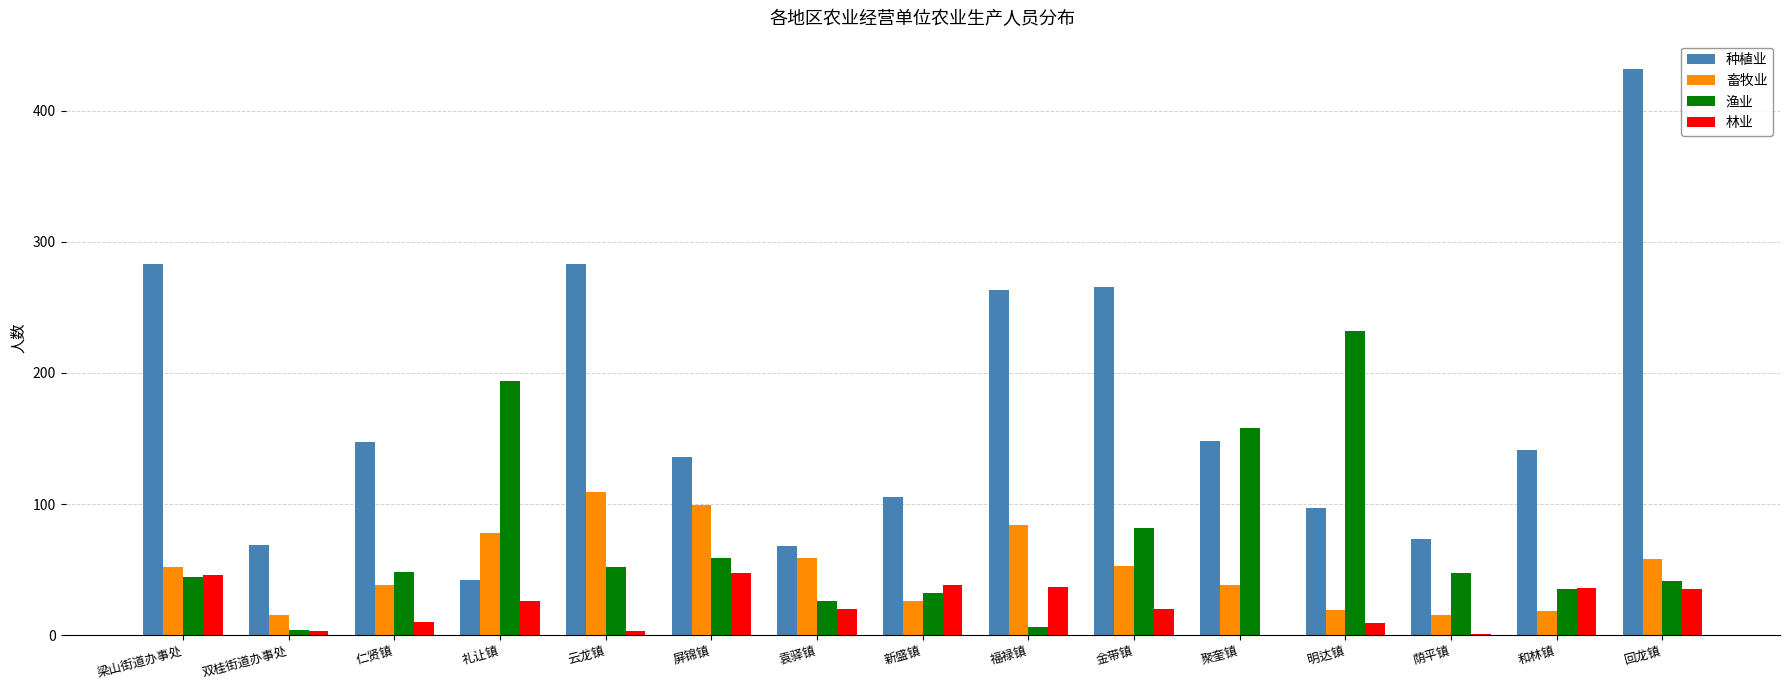

What is the average value of the 林业 series?

22